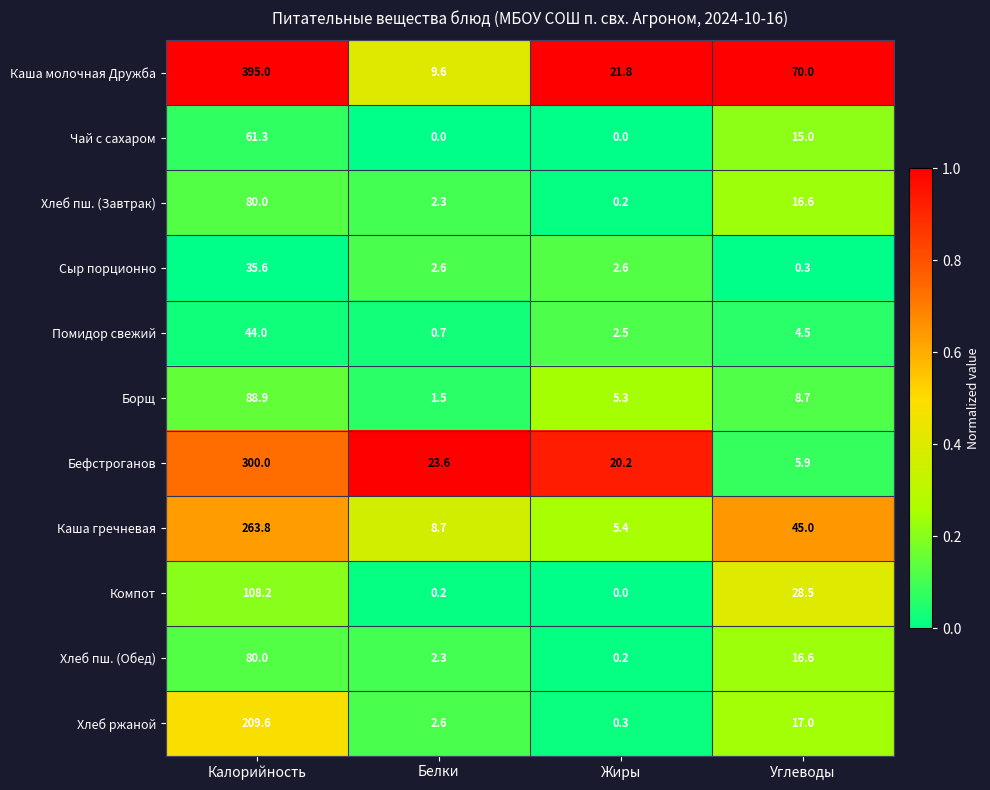

Is it true that Компот equals 0.2 at Белки?

True